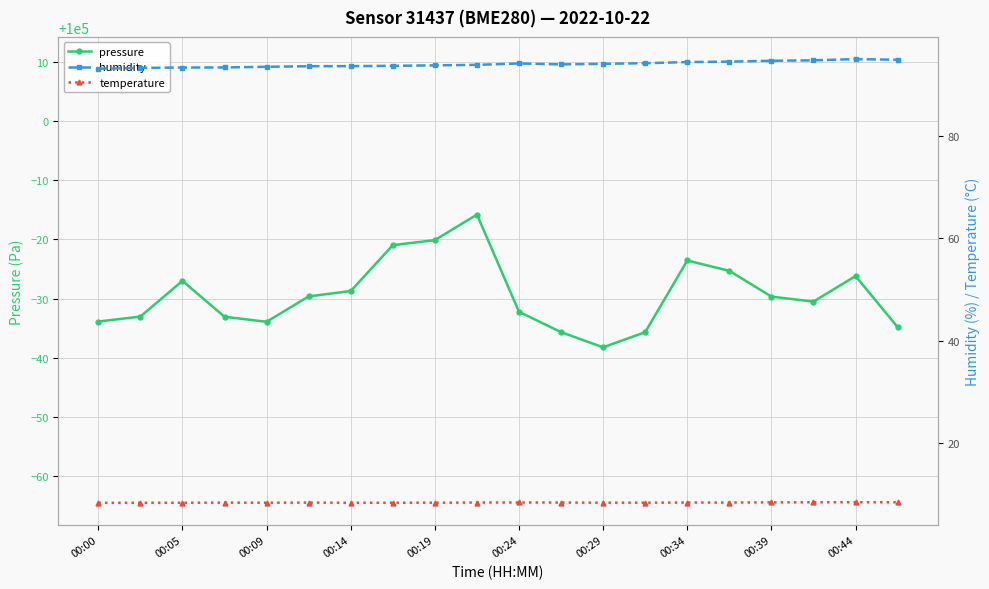

True or false: pressure has more than 1 points higher than both neighbors.

True